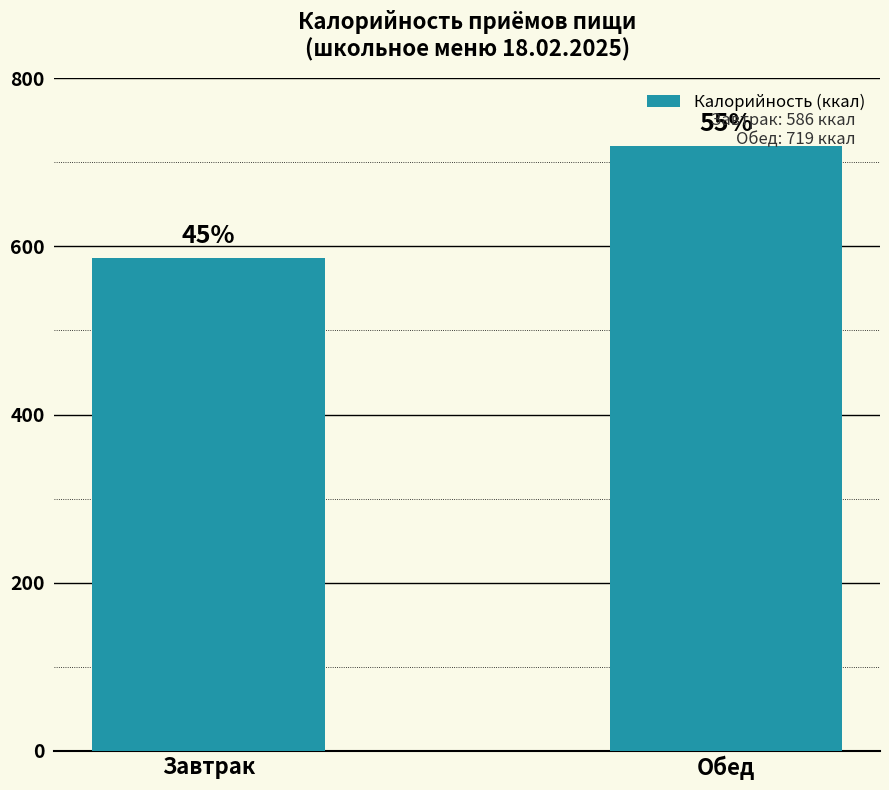

What is the difference between the values at Завтрак and Обед?

133